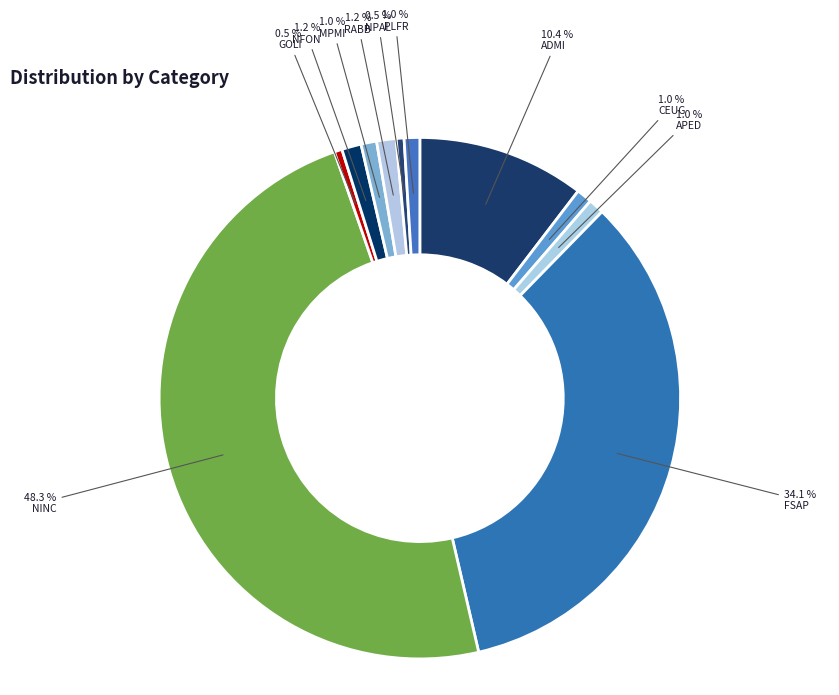

What is the largest slice in the pie chart?

NINC